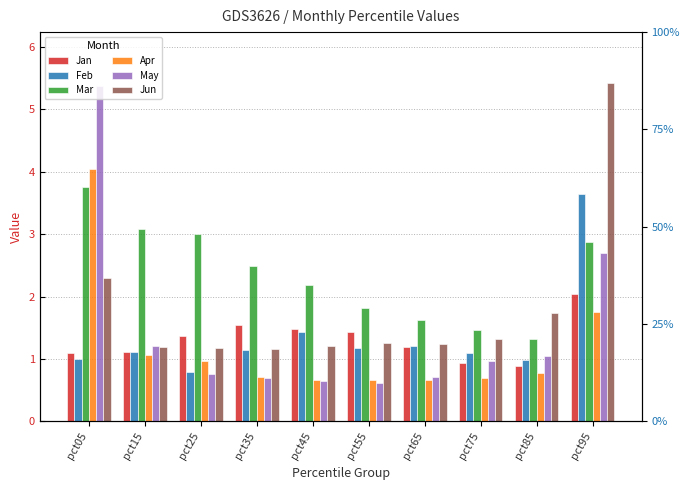

What is the total value across all series at pct65?

6.6